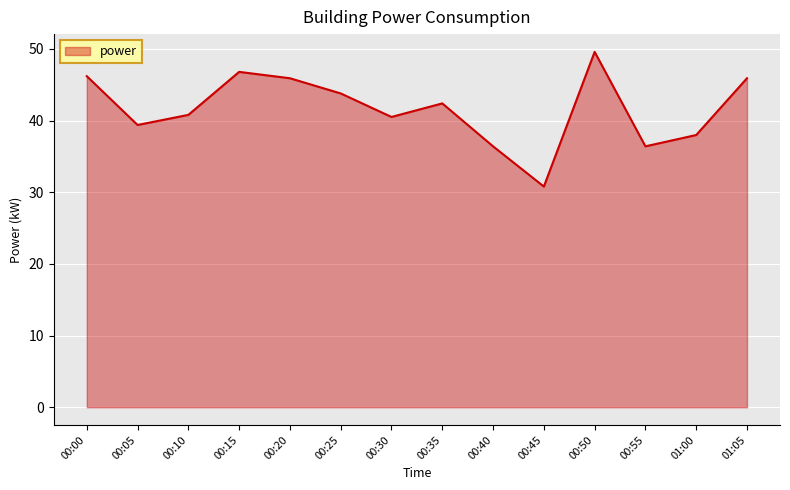

Is it true that the value at 00:40 is 36.4?

True